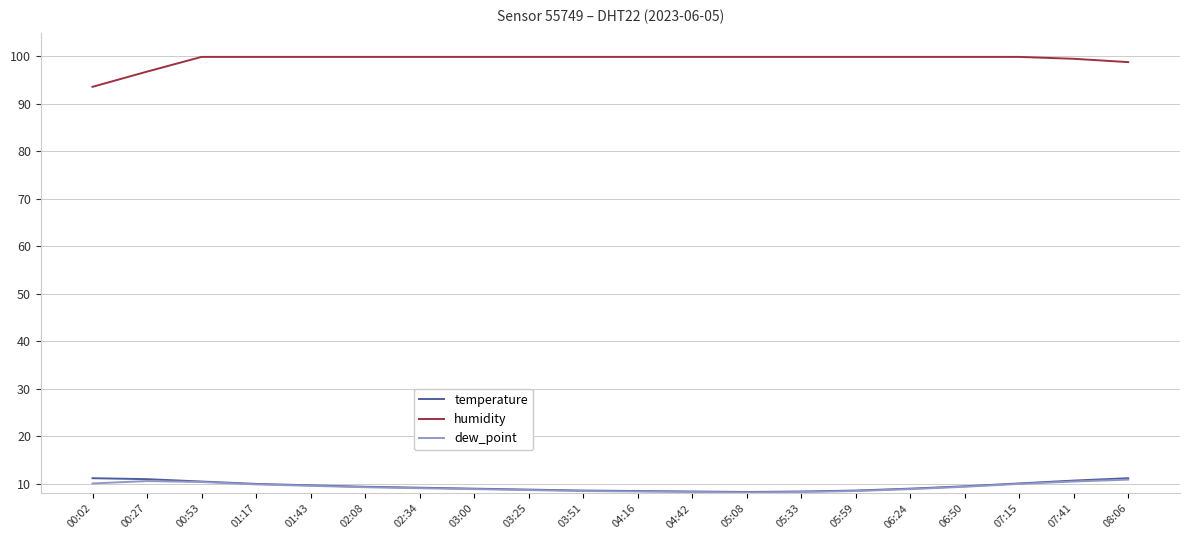

What is the minimum value for dew_point?

8.2